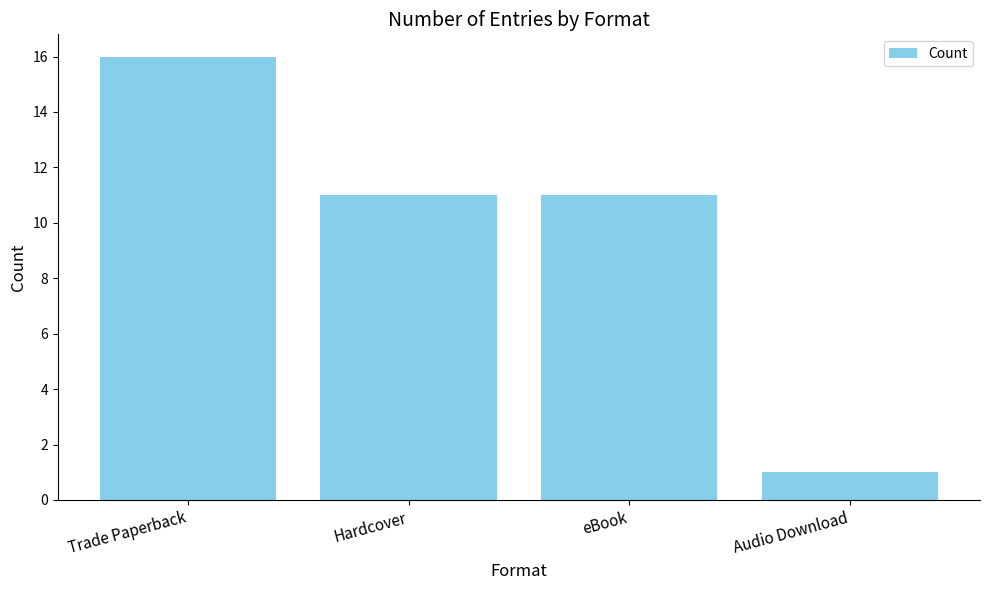

Which label corresponds to the smallest value in the chart?

Audio Download